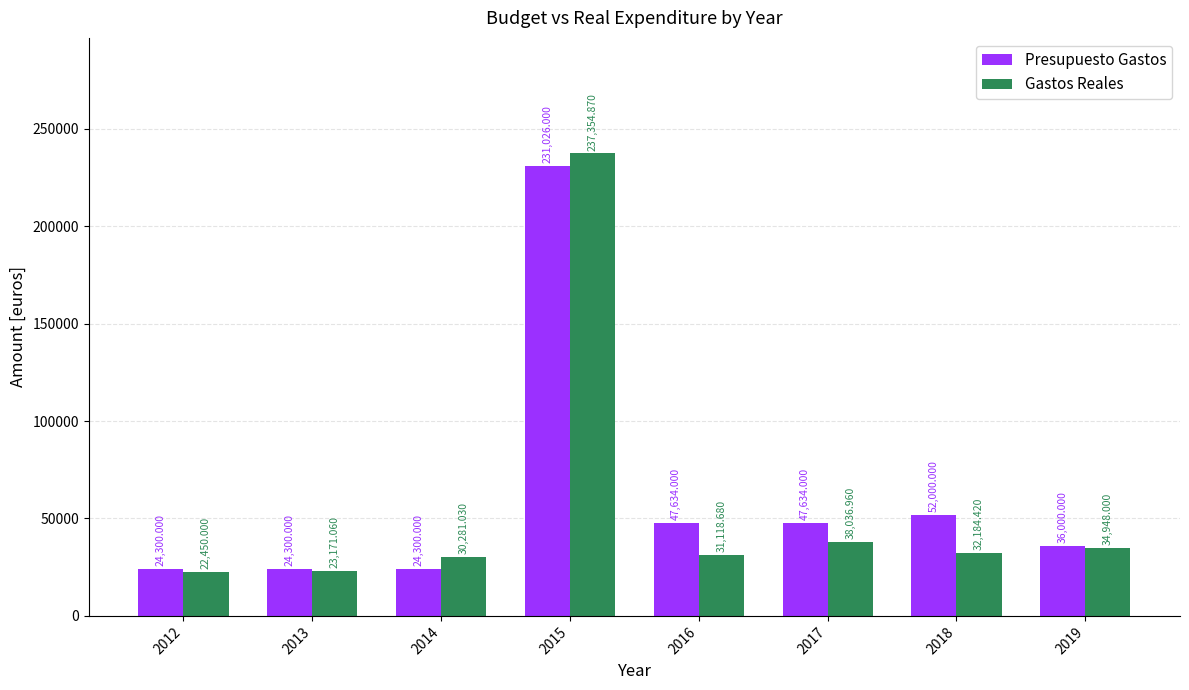

What is the difference between the Gastos Reales values at 2017 and 2013?

14865.9